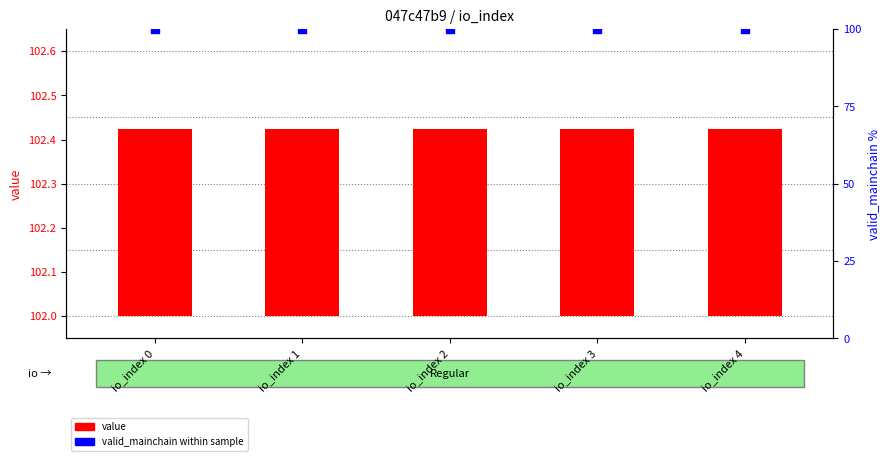

At how many categories does at least one series exceed 1?

5